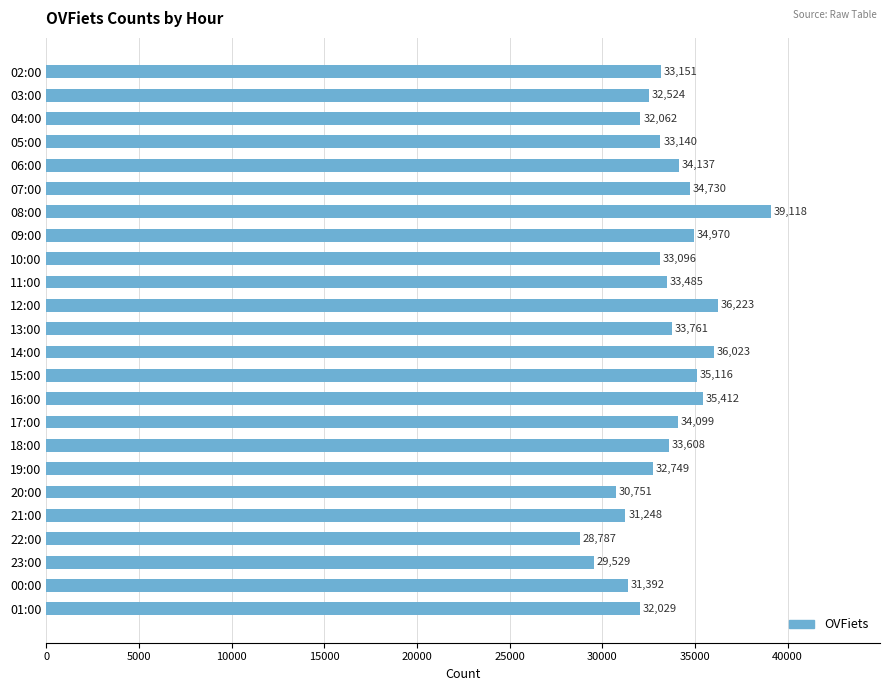

Rank the categories by value from lowest to highest.

22:00, 23:00, 20:00, 21:00, 00:00, 01:00, 04:00, 03:00, 19:00, 10:00, 05:00, 02:00, 11:00, 18:00, 13:00, 17:00, 06:00, 07:00, 09:00, 15:00, 16:00, 14:00, 12:00, 08:00